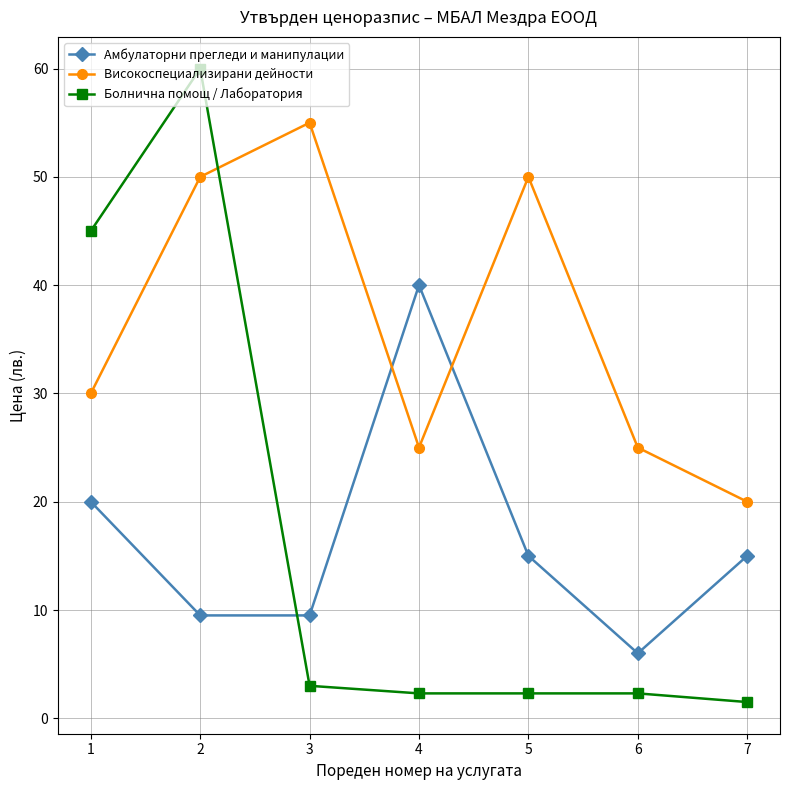

What are all the series names shown in the legend?

Амбулаторни прегледи и манипулации, Високоспециализирани дейности, Болнична помощ / Лаборатория